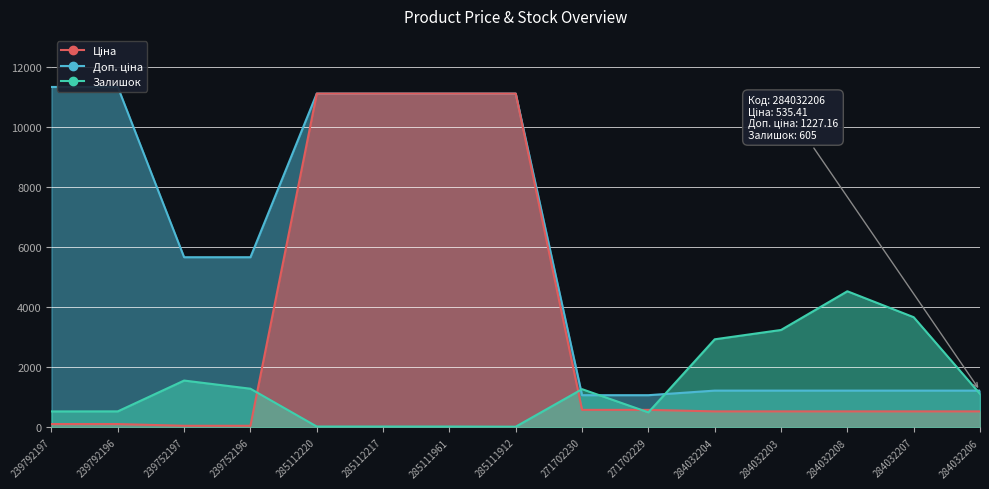

Which series has the largest total across all categories?

Доп. ціна